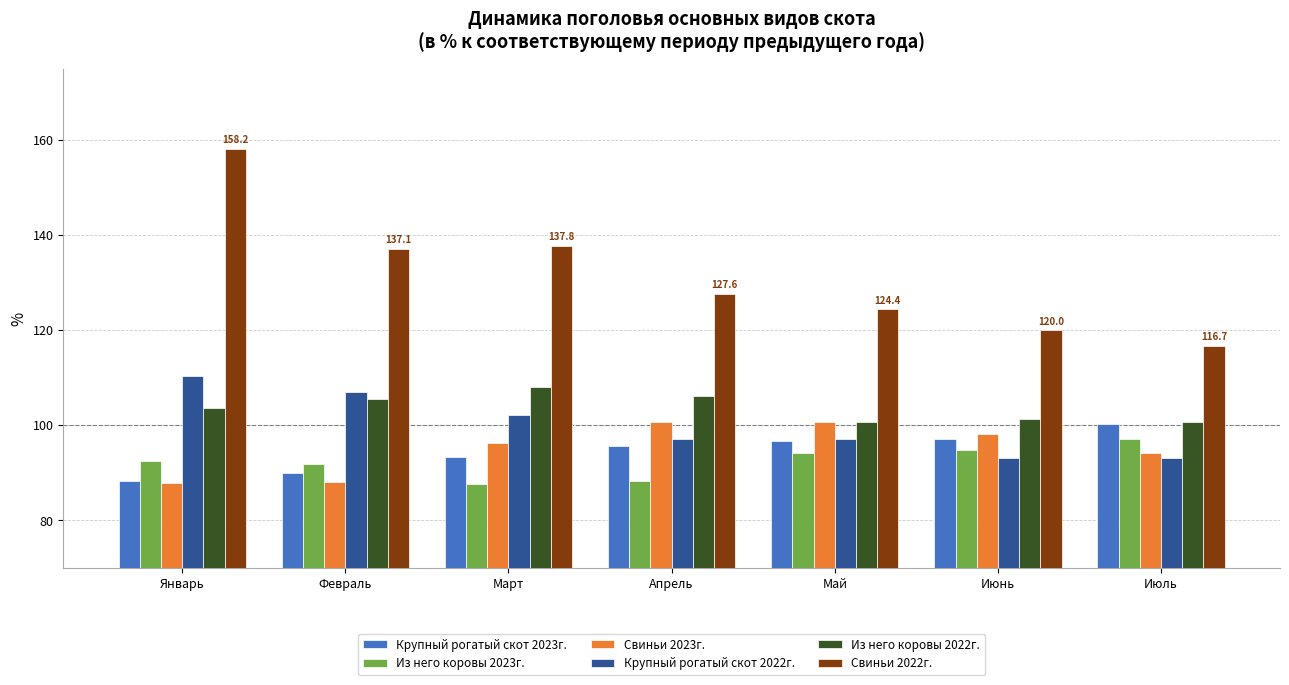

Which series has the largest range (max minus min)?

Свиньи 2022г.